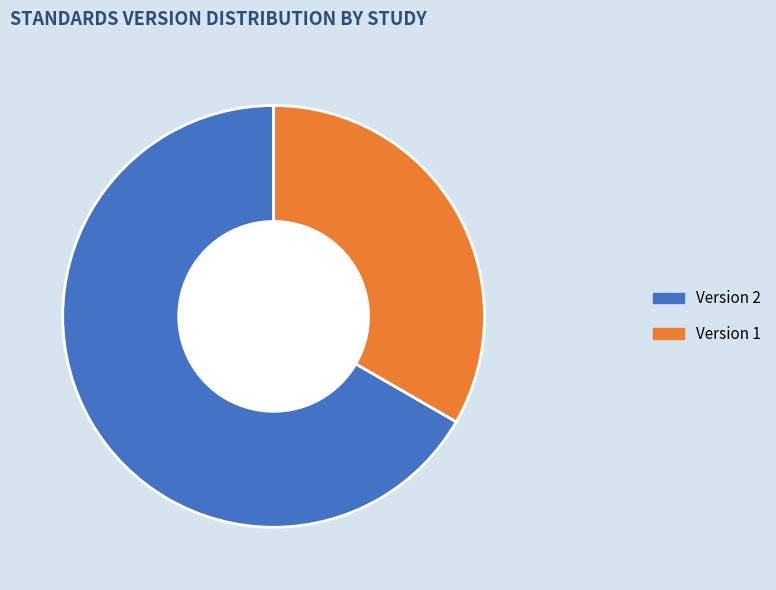

Is there a majority slice in this chart?

Yes